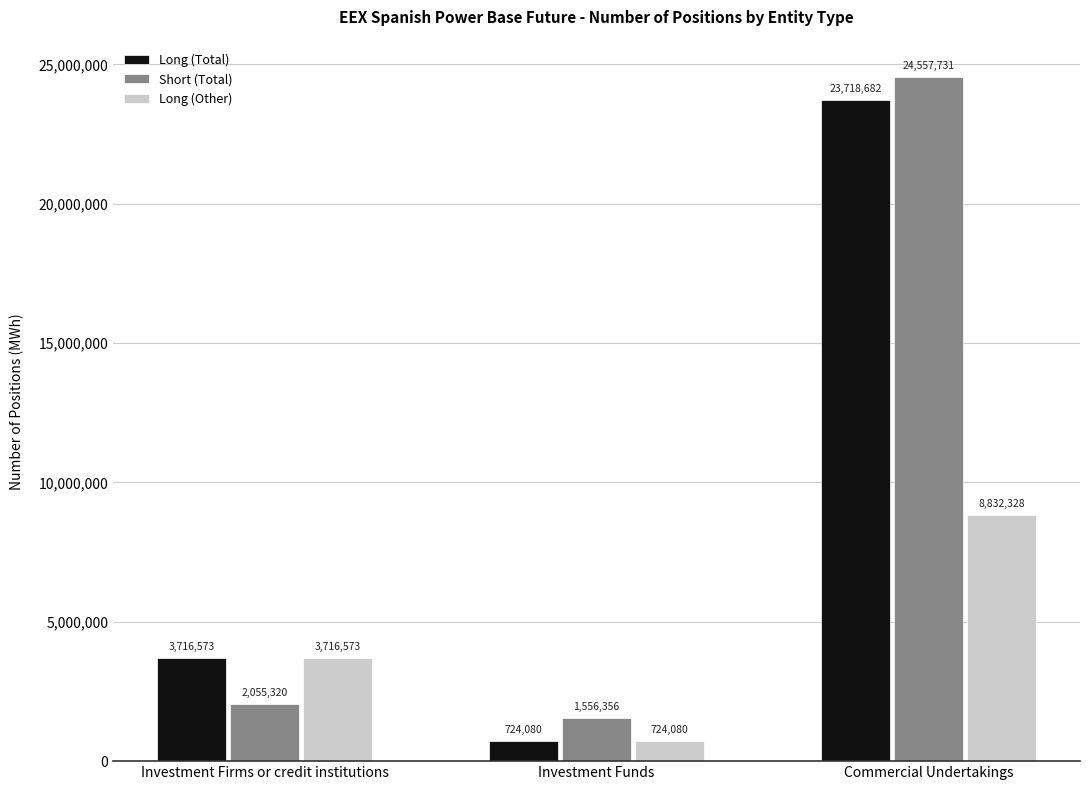

Is it true that Short (Total) equals 1556356 at Investment Funds?

True